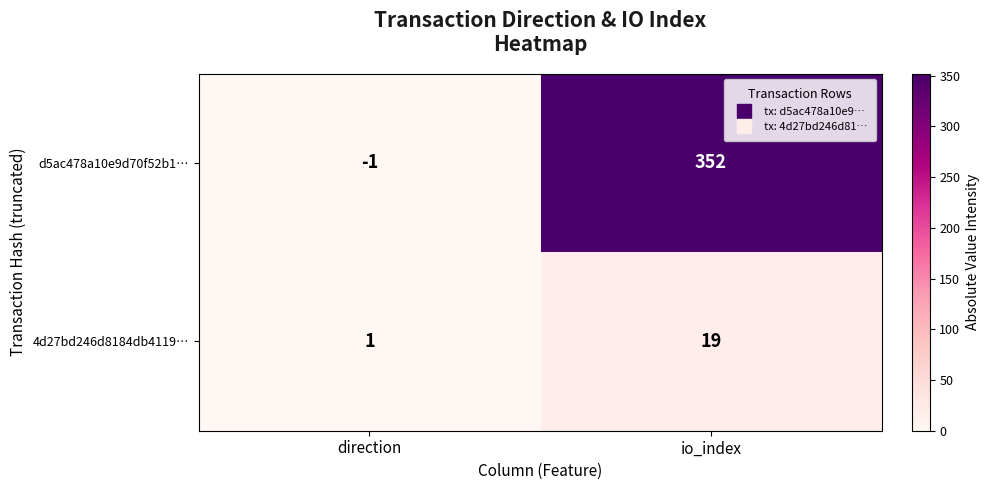

What is the minimum value shown in the chart?

-1